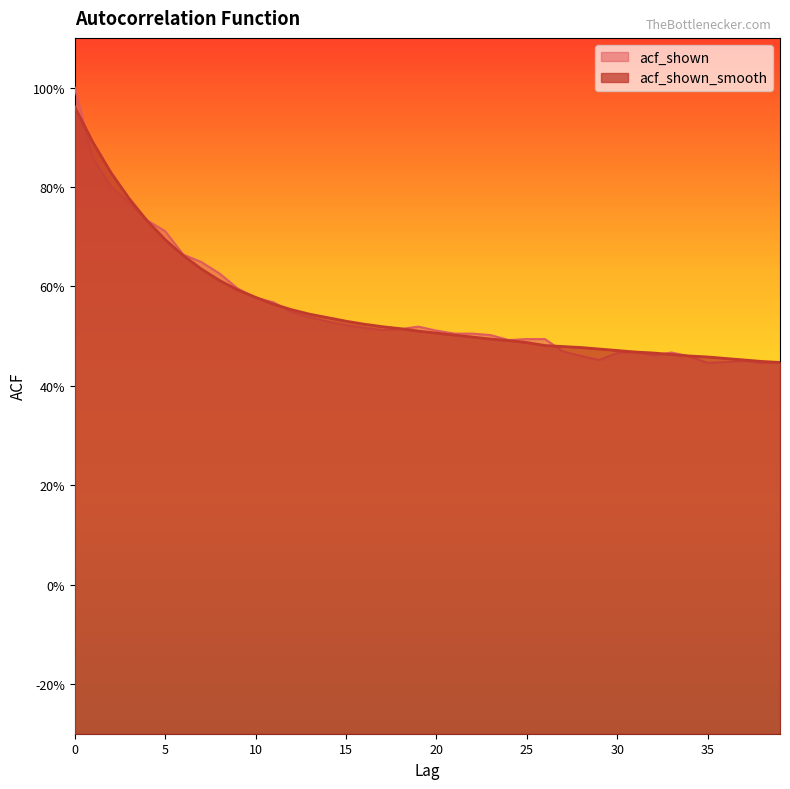

What is the minimum value for acf_shown_smooth?

0.4